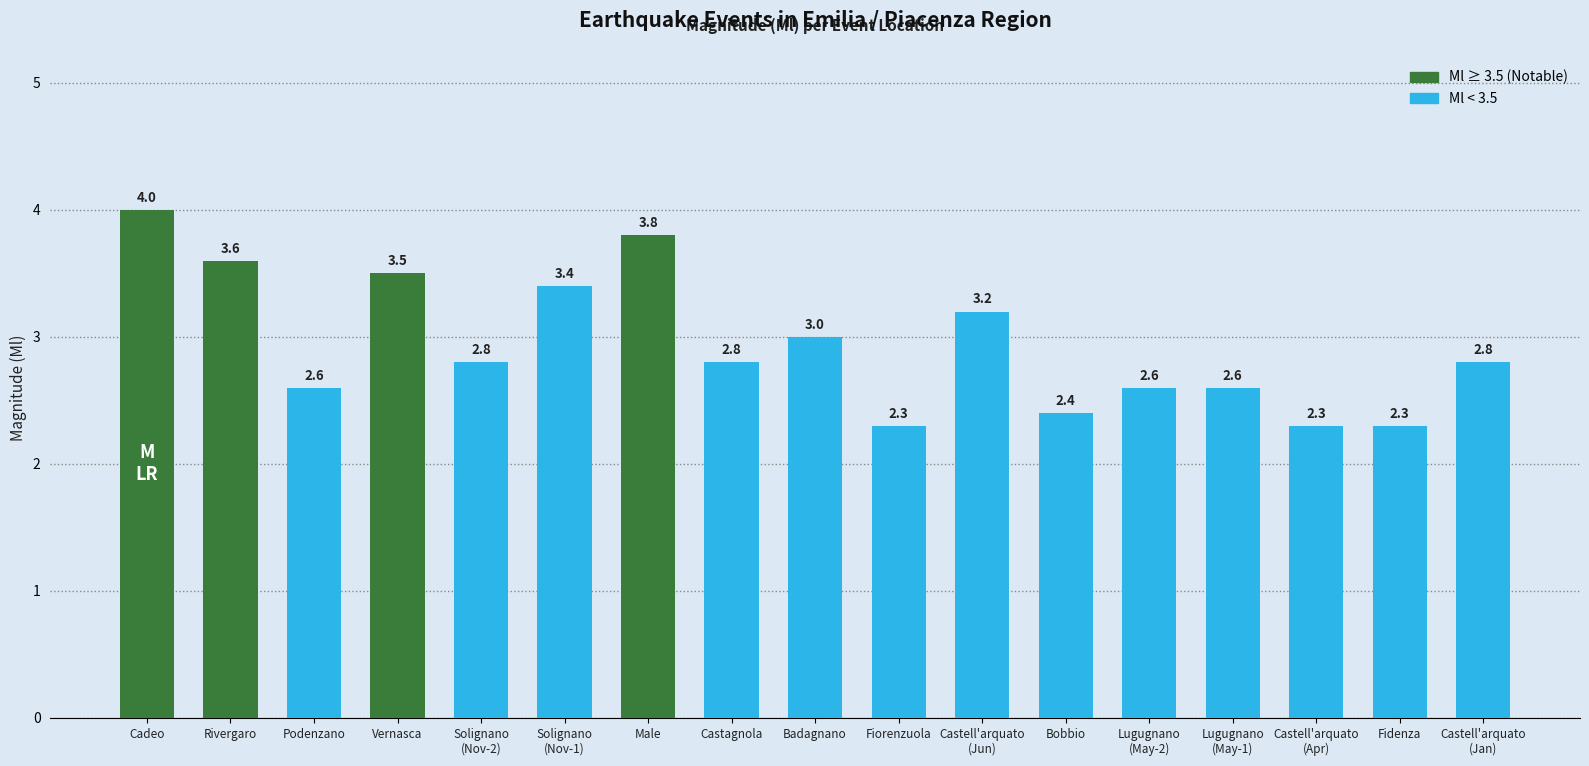

What is the label of the 3rd bar from the left?

Podenzano